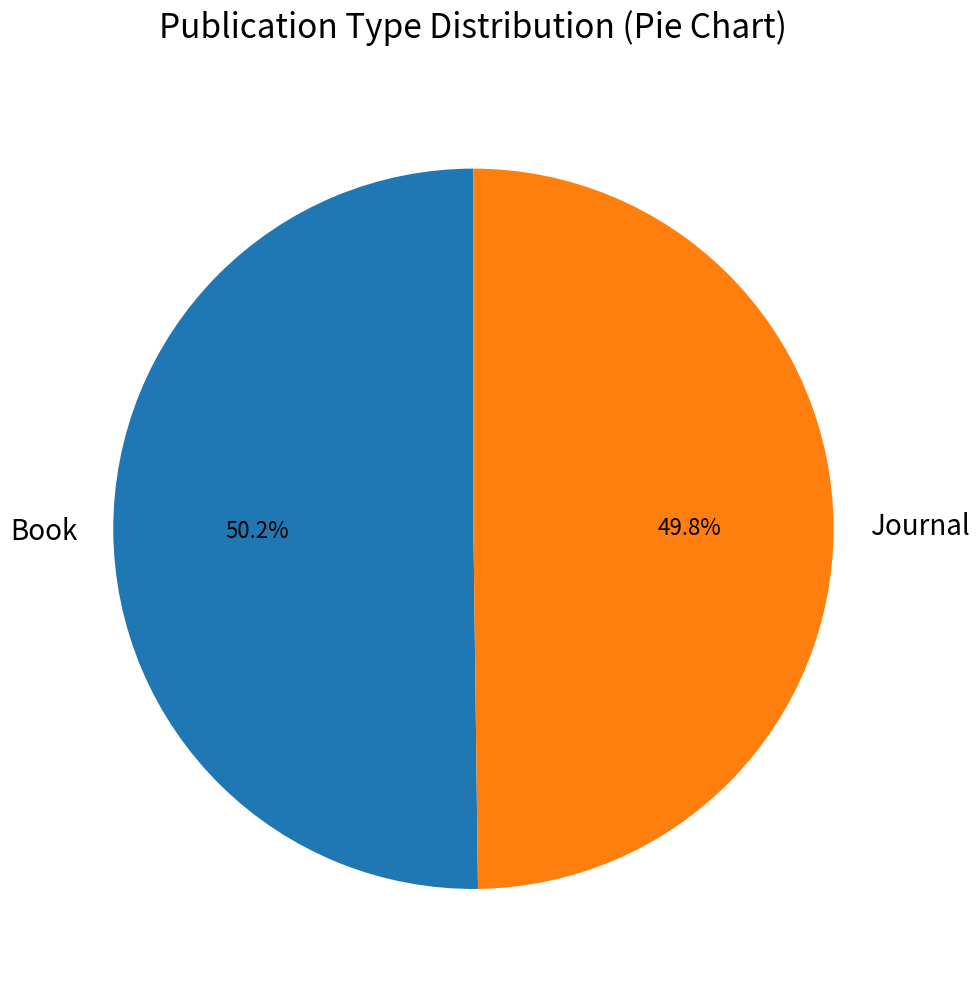

Do Journal and Book together represent more than half of the pie?

Yes